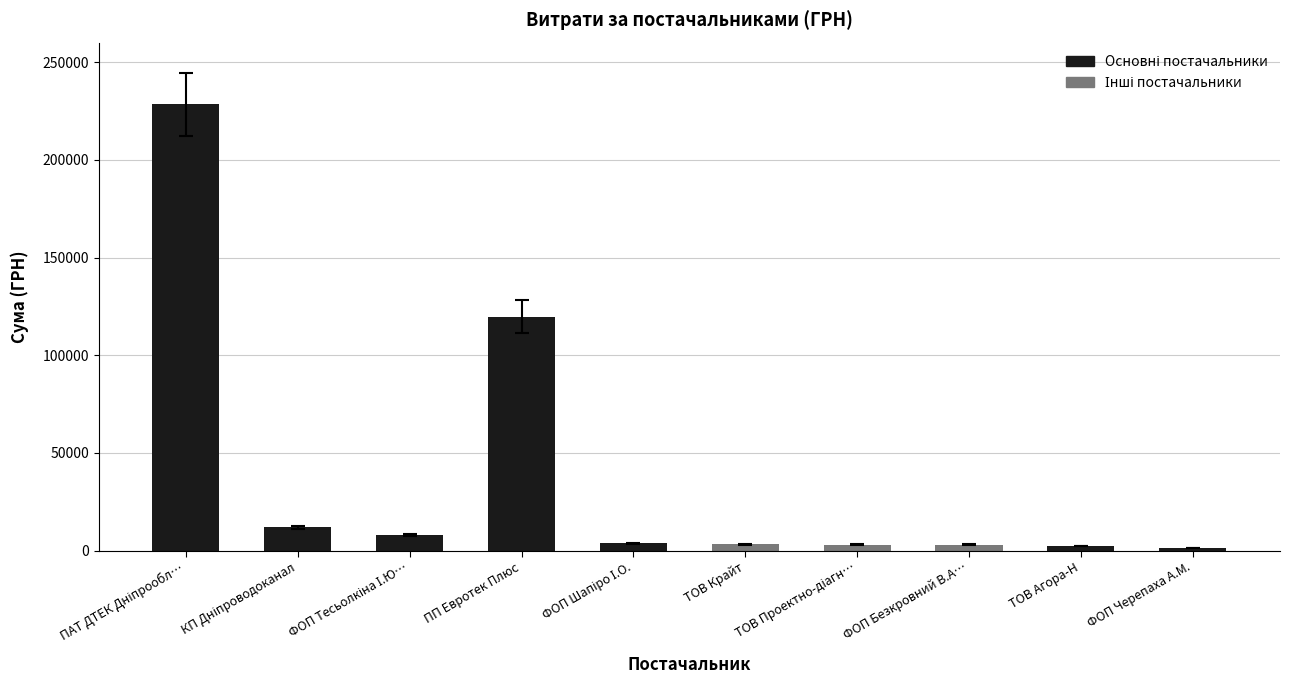

What is the average value?

38459.9